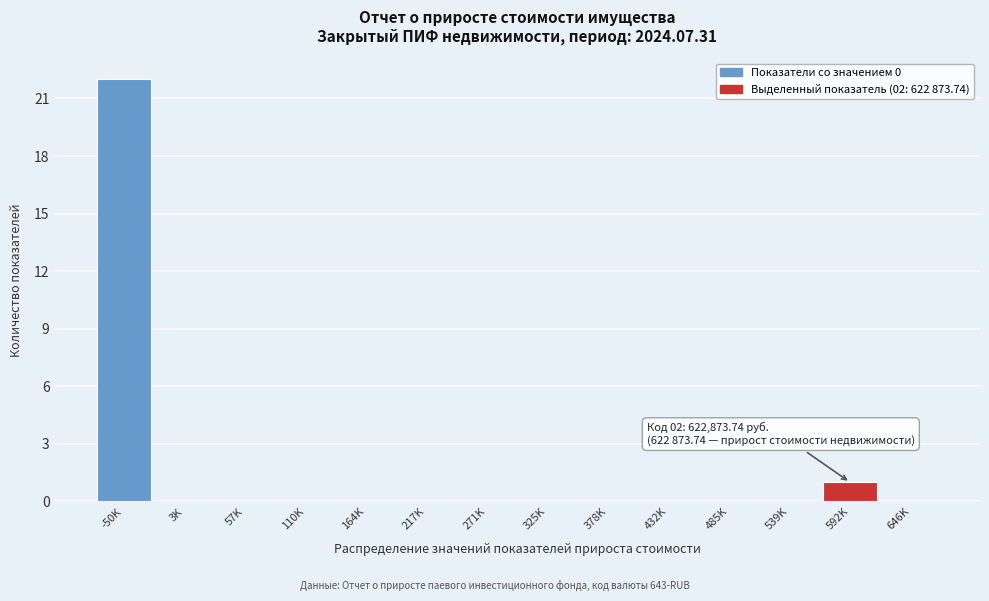

Reading right to left, what are all the values shown in this chart?

646K=0	592K=1	539K=0	485K=0	432K=0	378K=0	325K=0	271K=0	217K=0	164K=0	110K=0	57K=0	3K=0	-50K=22